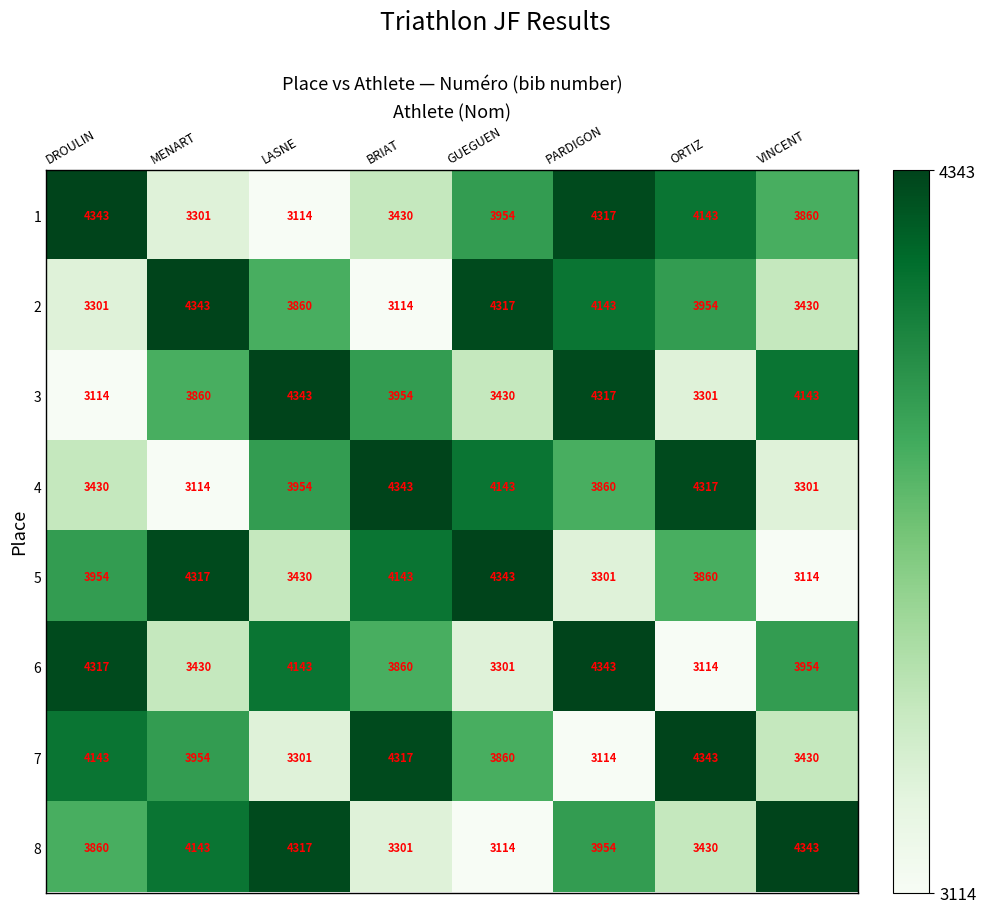

At which label does 7 first exceed 3954?

DROULIN